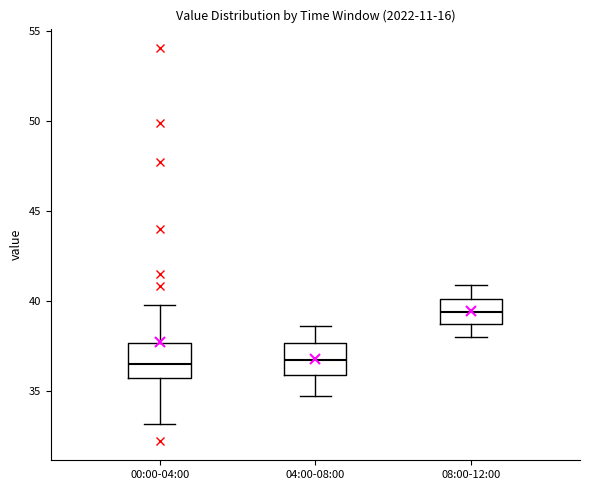

Reading left to right, transcribe this box plot: for each box, give where its median line is, the range the box spans, and where its two whiskers end, as read against the y-axis. The values are not printed on the chart, so give them approximately, as read against the axis.

00:00-04:00: median 36.5, box 35.5 to 37.5, whiskers 33.0 to 40.0
04:00-08:00: median 36.5, box 36.0 to 37.5, whiskers 34.5 to 38.5
08:00-12:00: median 39.5, box 38.5 to 40.0, whiskers 38.0 to 41.0